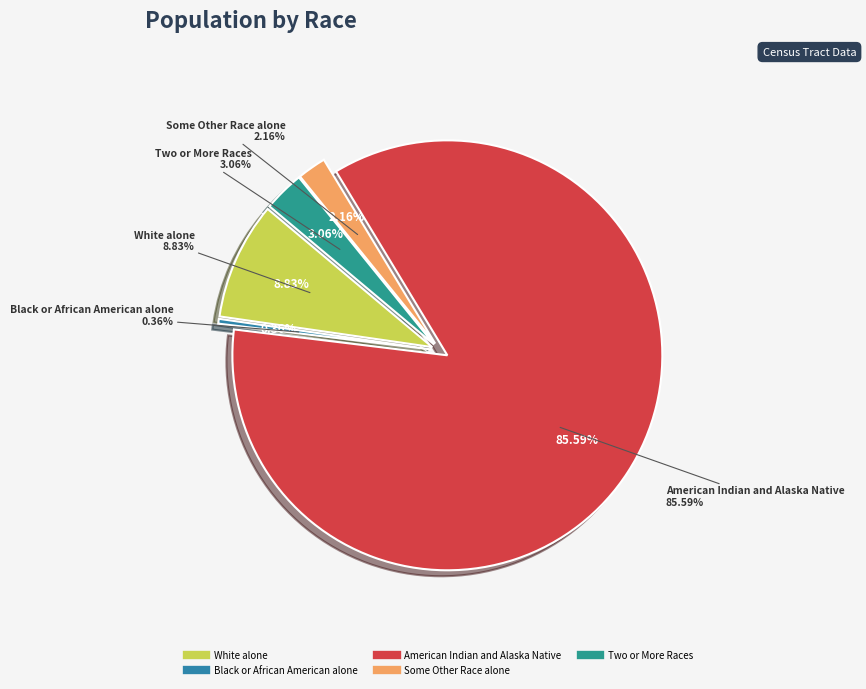

Does American Indian and Alaska Native represent more than half of the total?

Yes